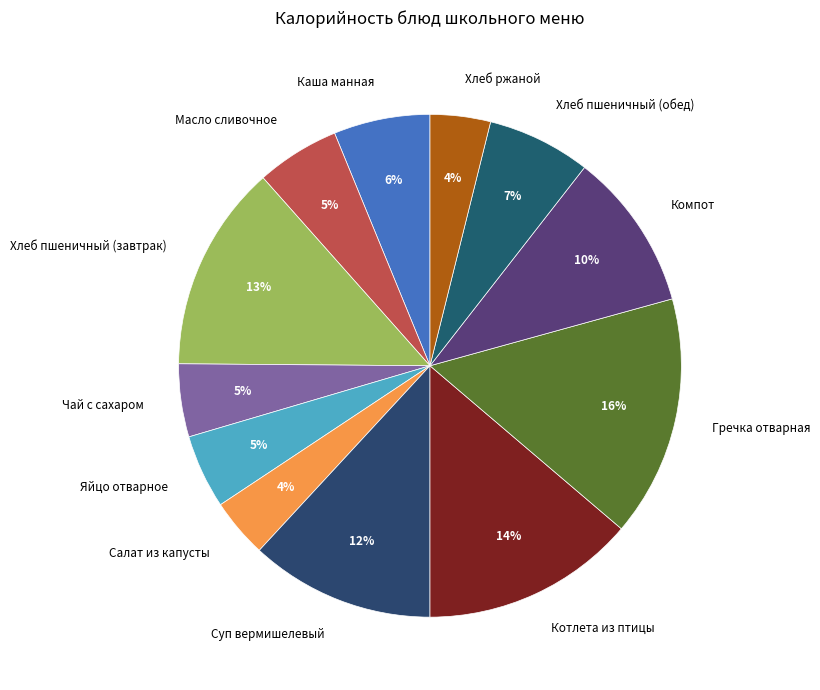

Do Чай с сахаром and Компот together represent more than half of the pie?

No